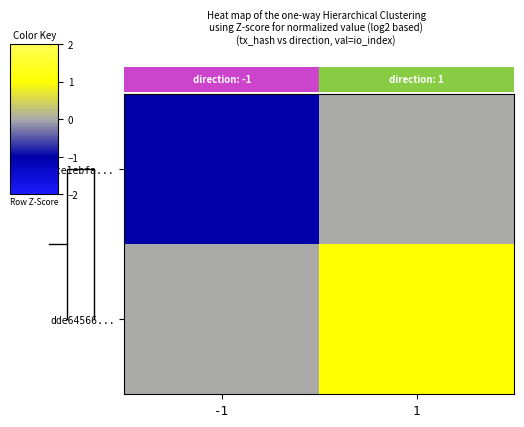

At how many categories does at least one series exceed 0?

1